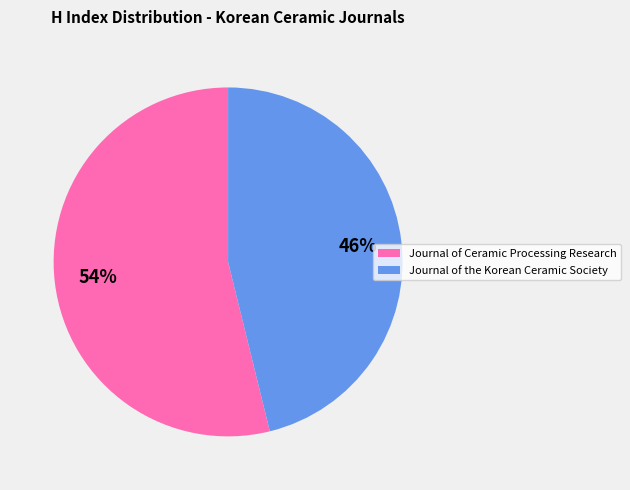

Is Journal of the Korean Ceramic Society the majority of the pie?

No